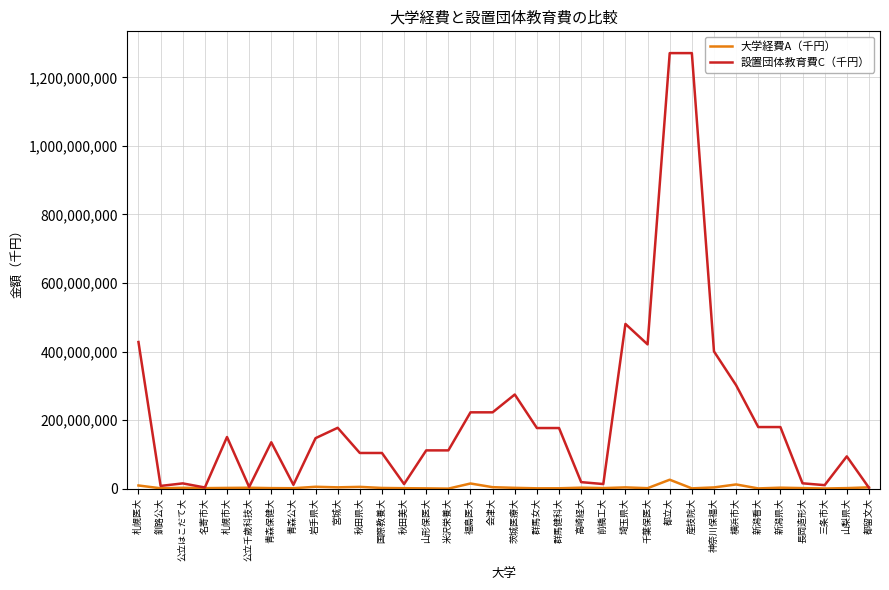

What position from the right is 公立千歳科技大?

29